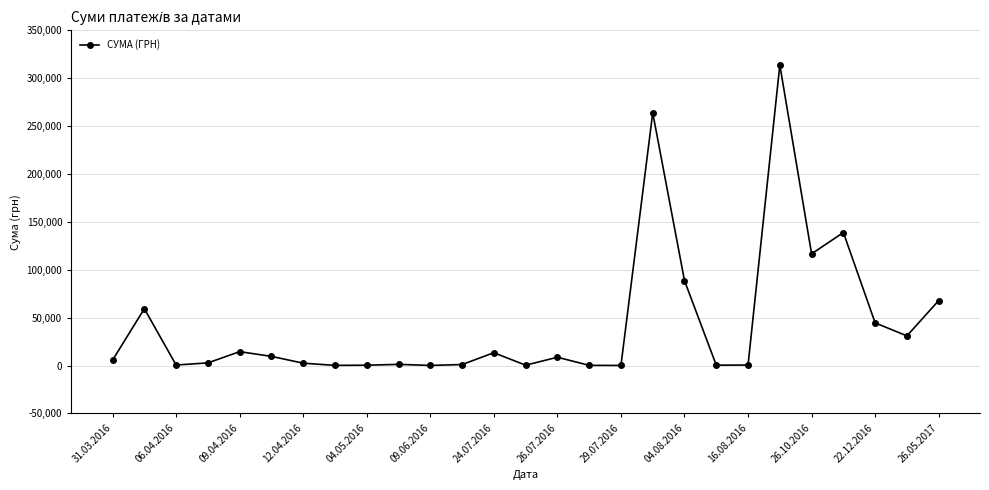

What is the sum of all values?

1186585.0